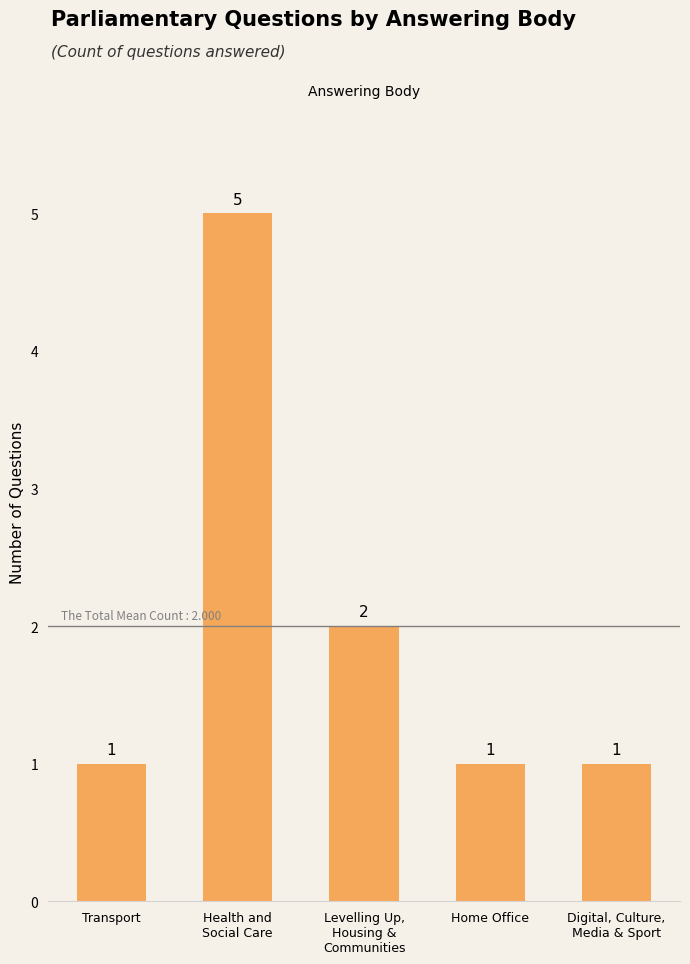

Which label corresponds to the largest value in the chart?

Health and
Social Care